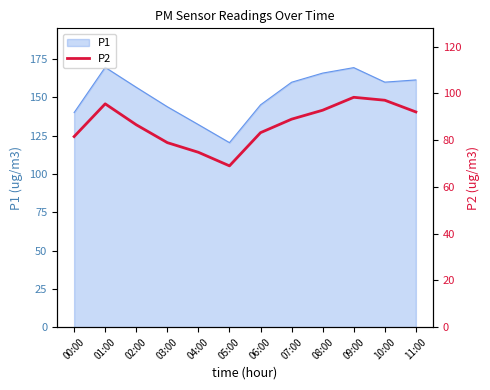

Reading left to right, transcribe all the data shown in this chart.

81.5	95.5	86.6	78.9	74.8	69.0	83.2	89.0	92.8	98.3	97.1	92.1